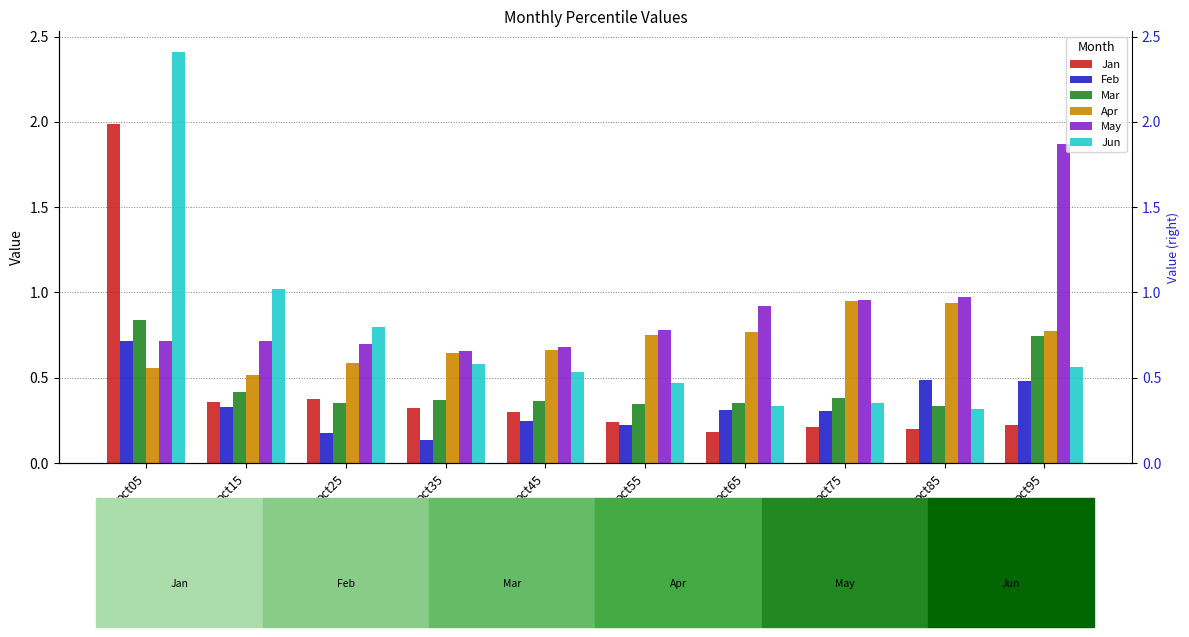

What is the average value of the Apr series?

0.7